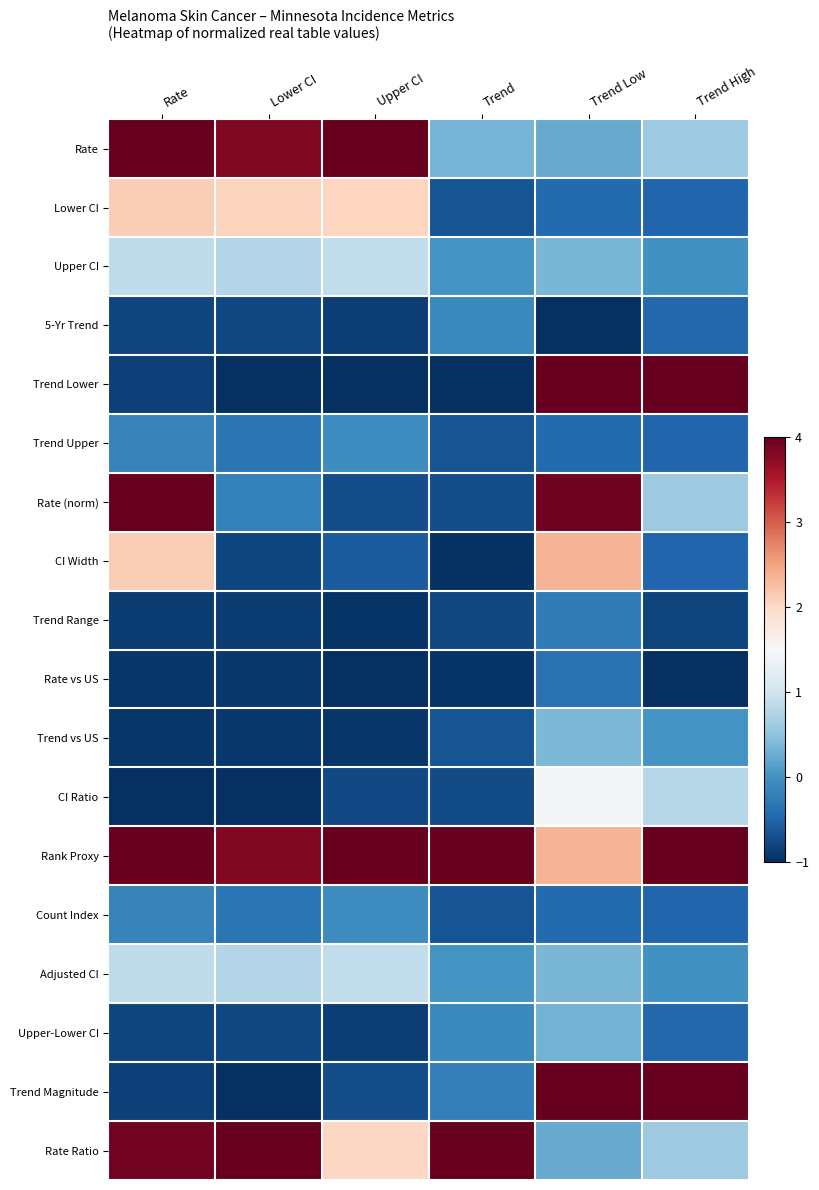

At how many categories does at least one series exceed 3?

6